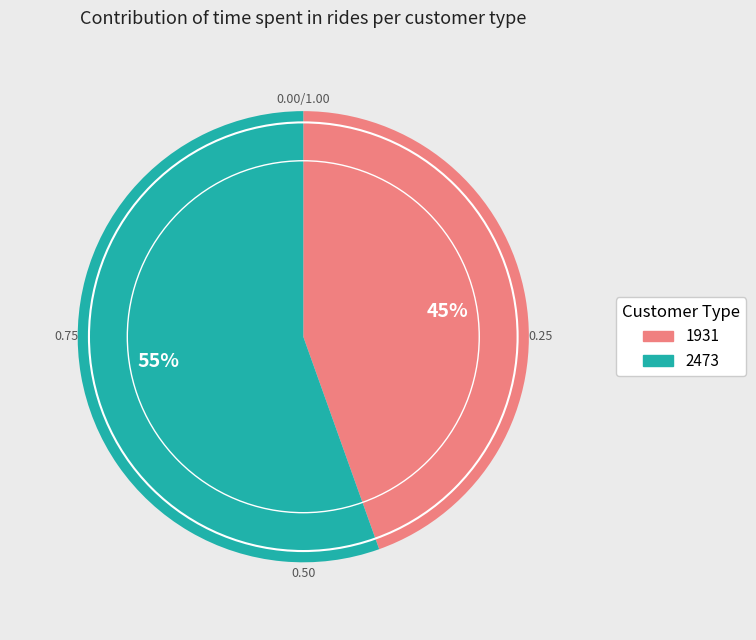

Is it true that 2473 is 70% of the pie?

False